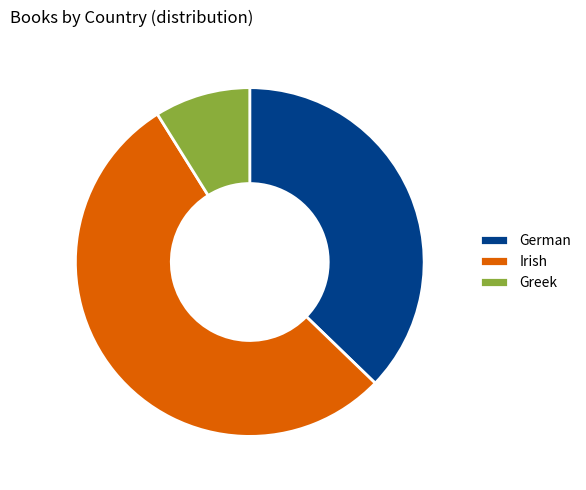

The Greek slice represents 9% of the pie. True or false?

True